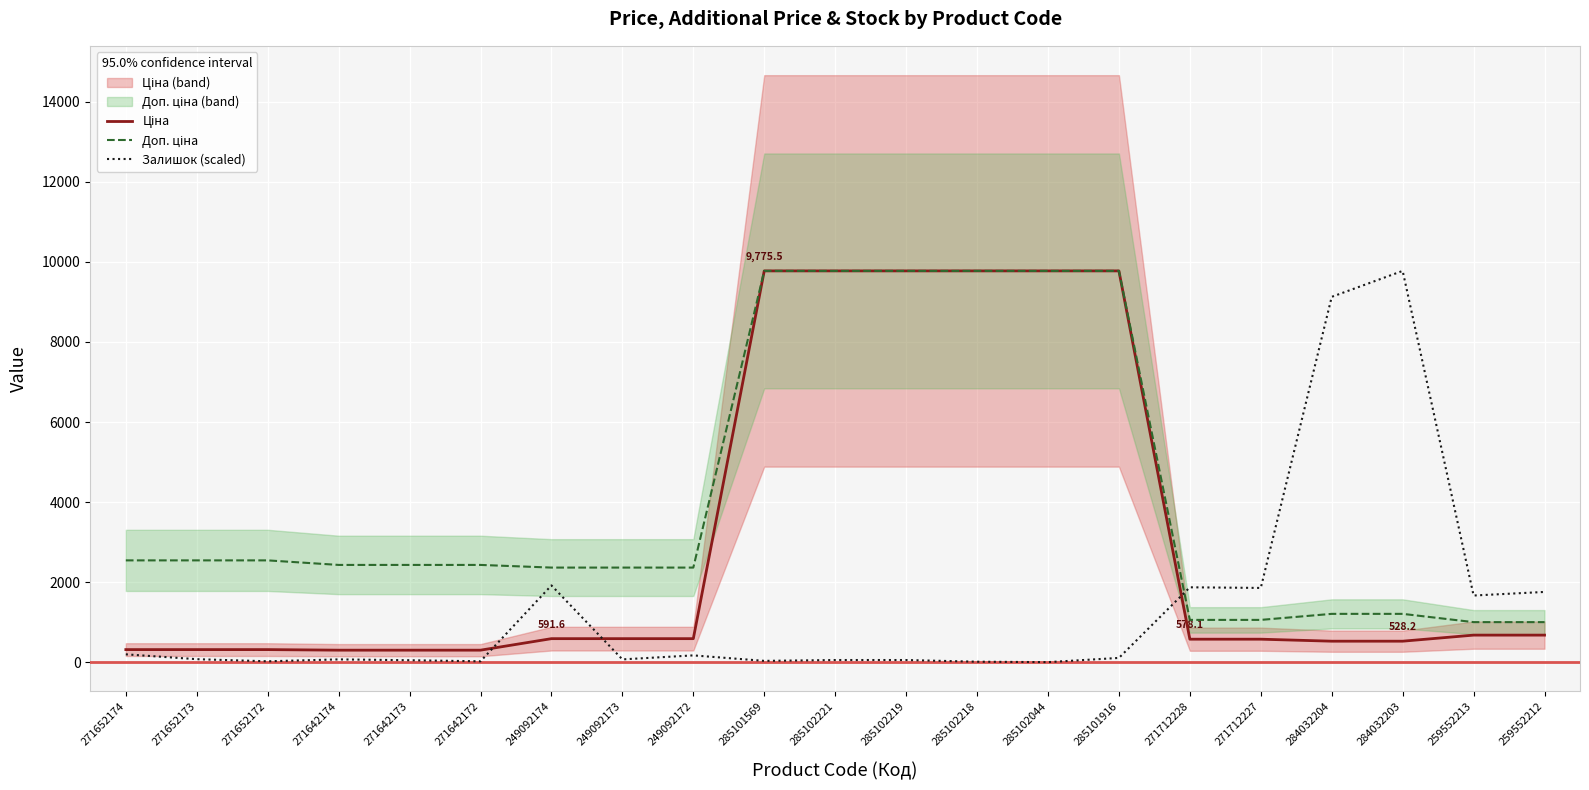

Between 271642172 and 285101916, which series saw the biggest shift?

Ціна